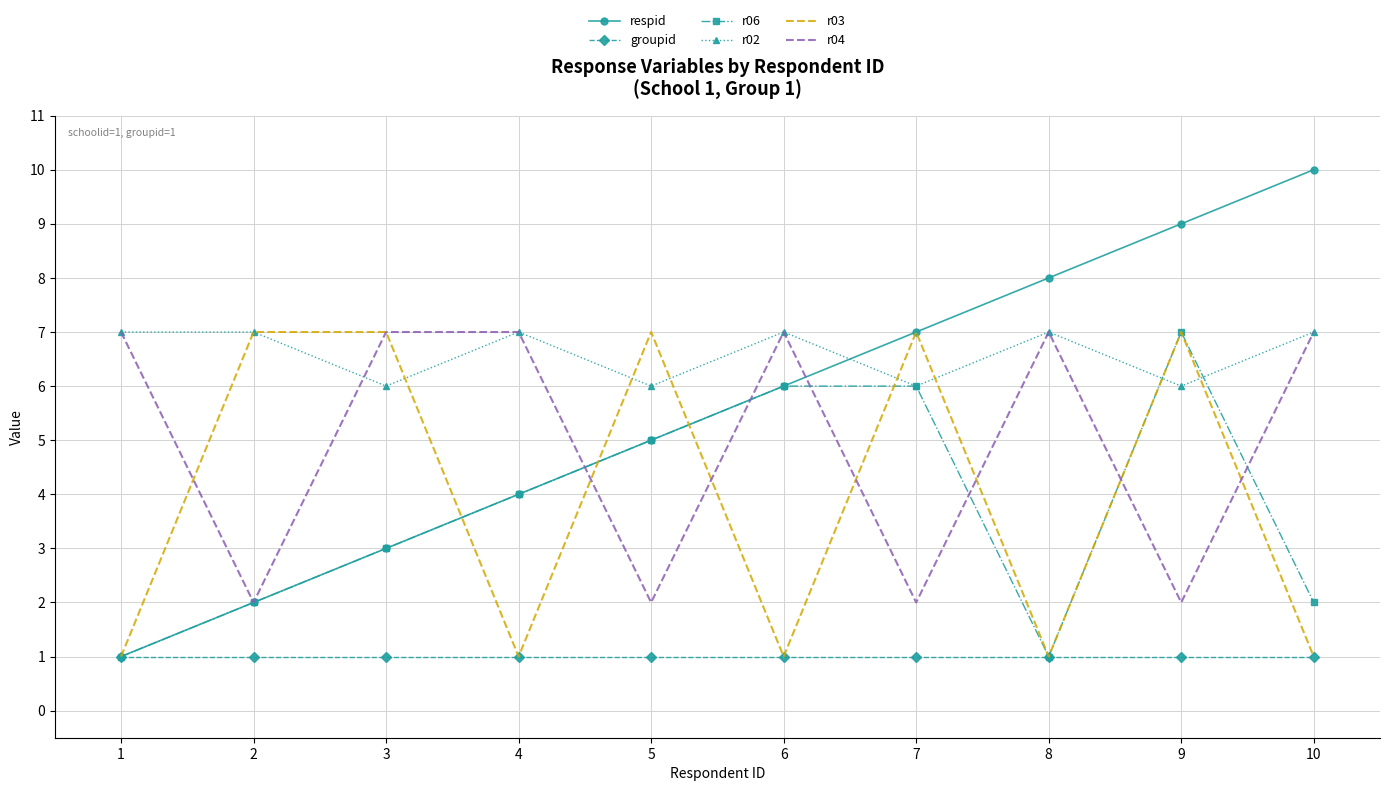

What is the total value across all series at 5?

26